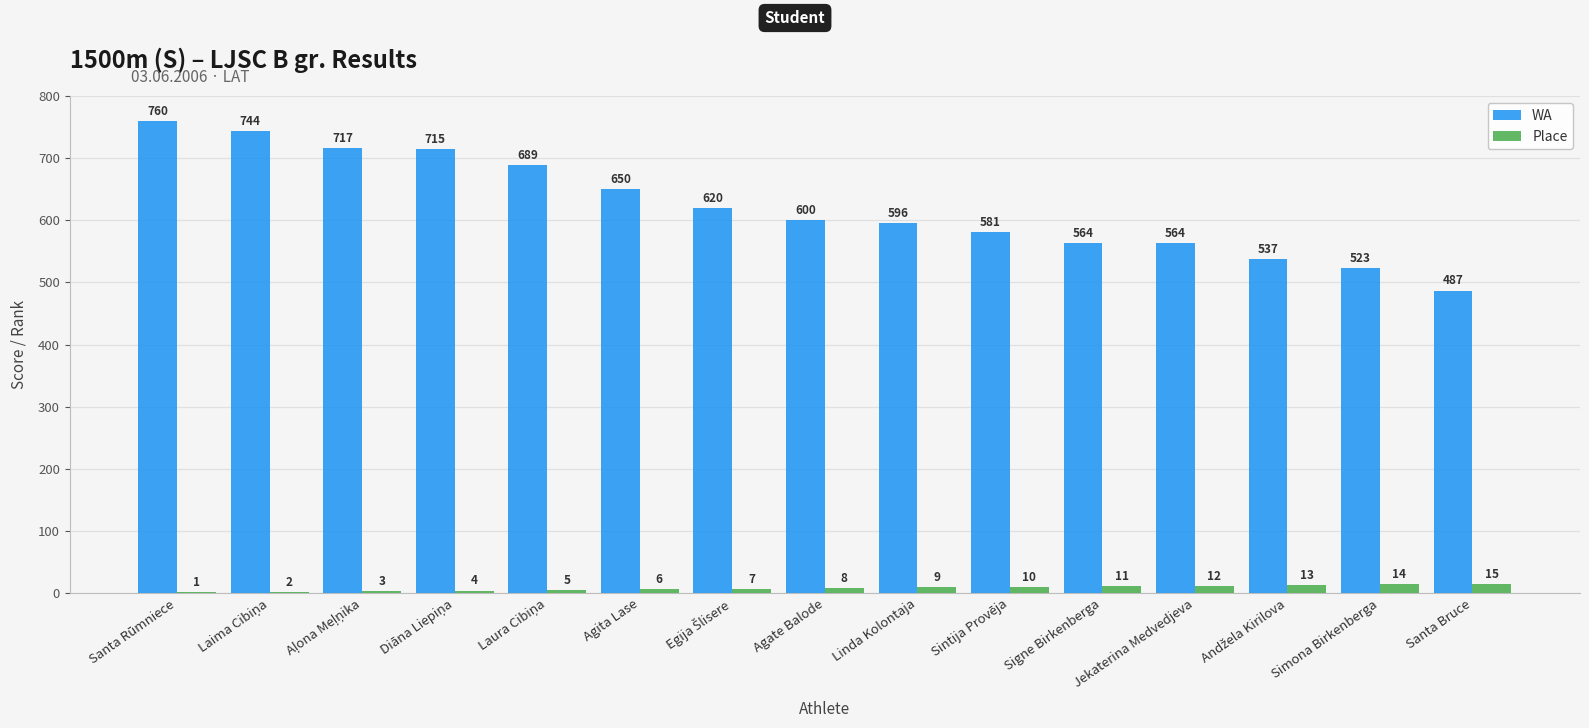

What is the total value across all series at Agate Balode?

608